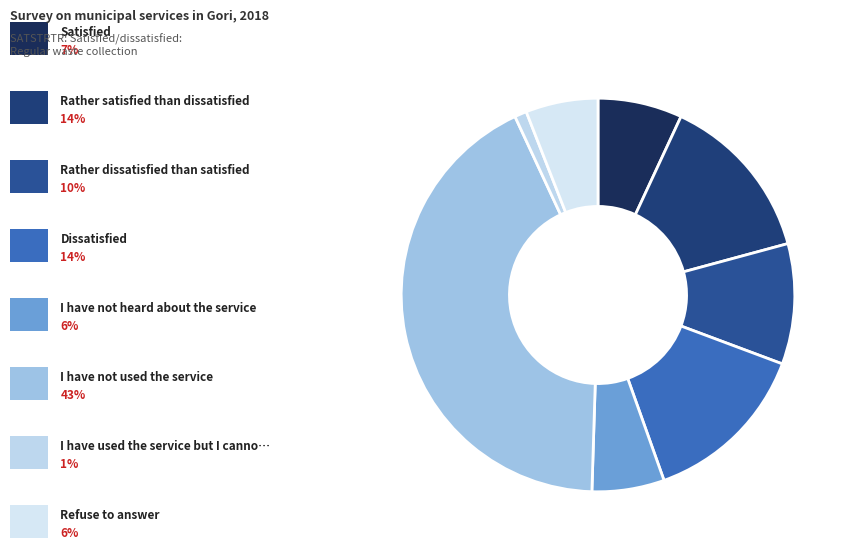

Rank the categories by value from lowest to highest.

I have used the service but I cannot assess, I have not heard about the service, Refuse to answer, Satisfied, Rather dissatisfied than satisfied, Rather satisfied than dissatisfied, Dissatisfied, I have not used the service